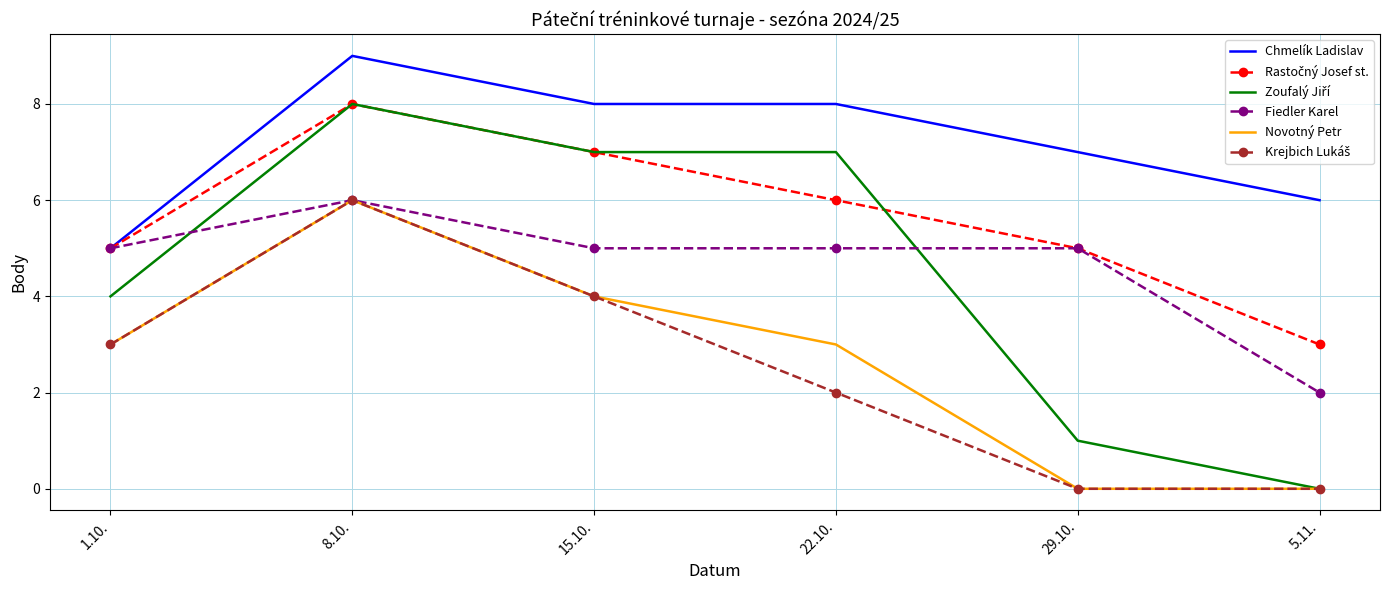

Read the Novotný Petr value at 15.10..

4